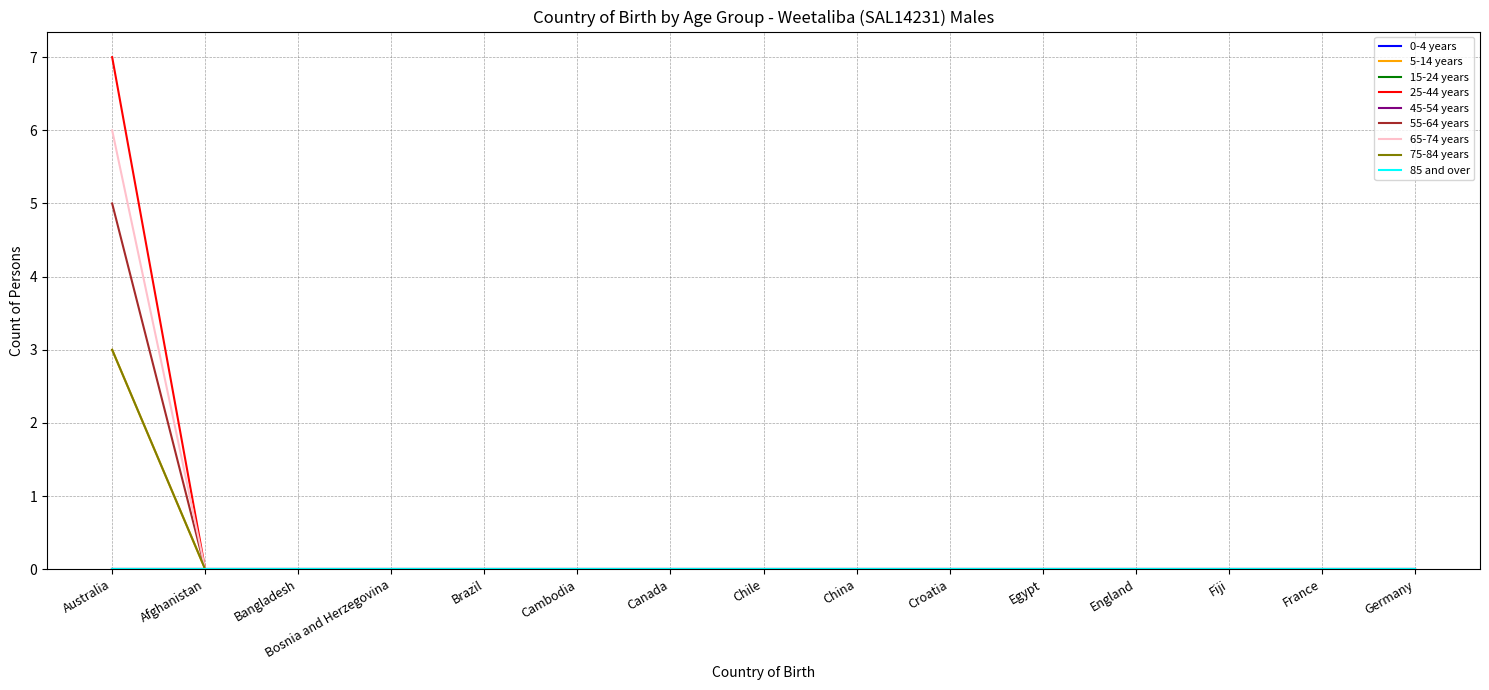

Is the value of 75-84 years at China greater than the value of 65-74 years at France?

No